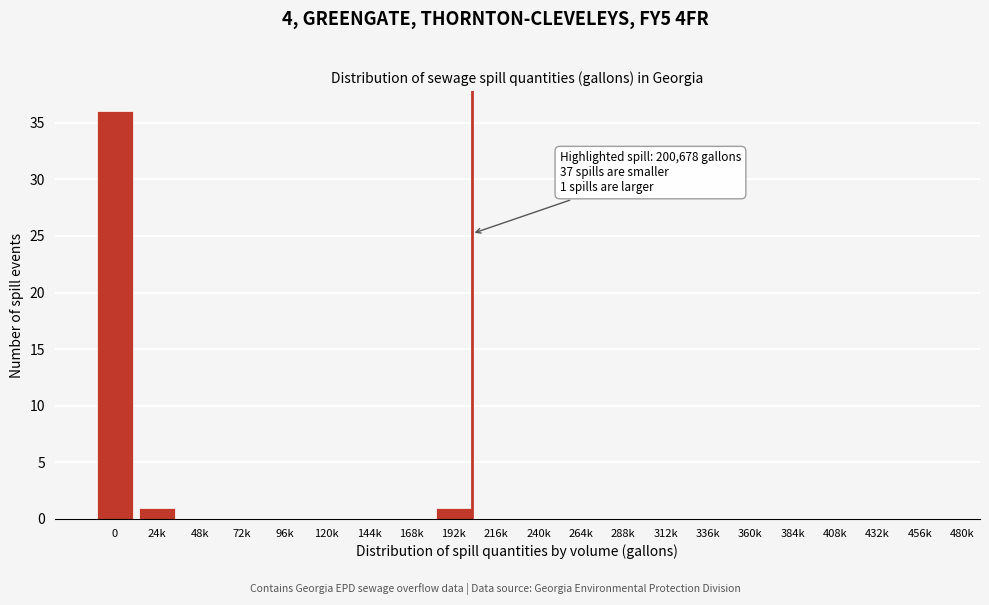

Reading left to right, list all the values displayed in this chart.

0=36	24k=1	48k=0	72k=0	96k=0	120k=0	144k=0	168k=0	192k=1	216k=0	240k=0	264k=0	288k=0	312k=0	336k=0	360k=0	384k=0	408k=0	432k=0	456k=0